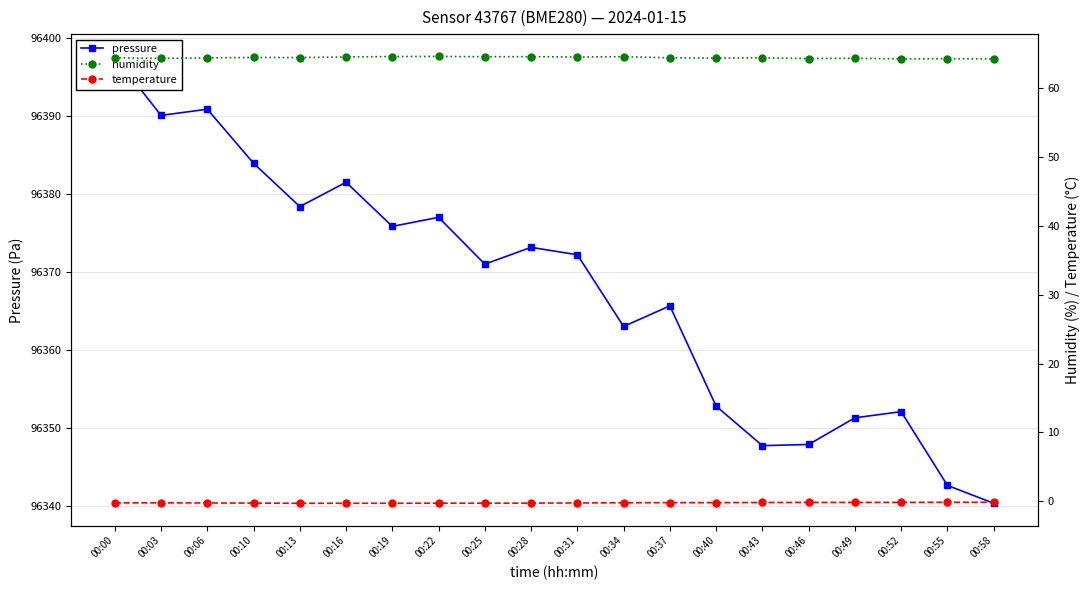

What is the average value of the pressure series?

96367.8